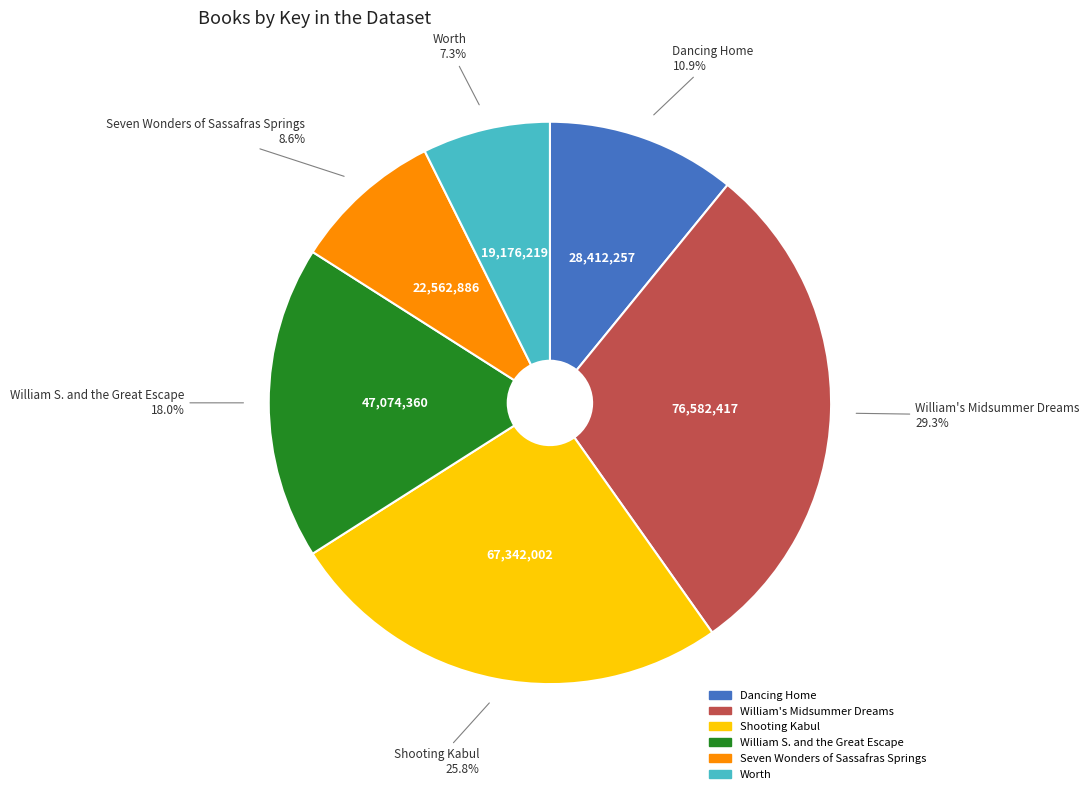

Is there a majority slice in this chart?

No